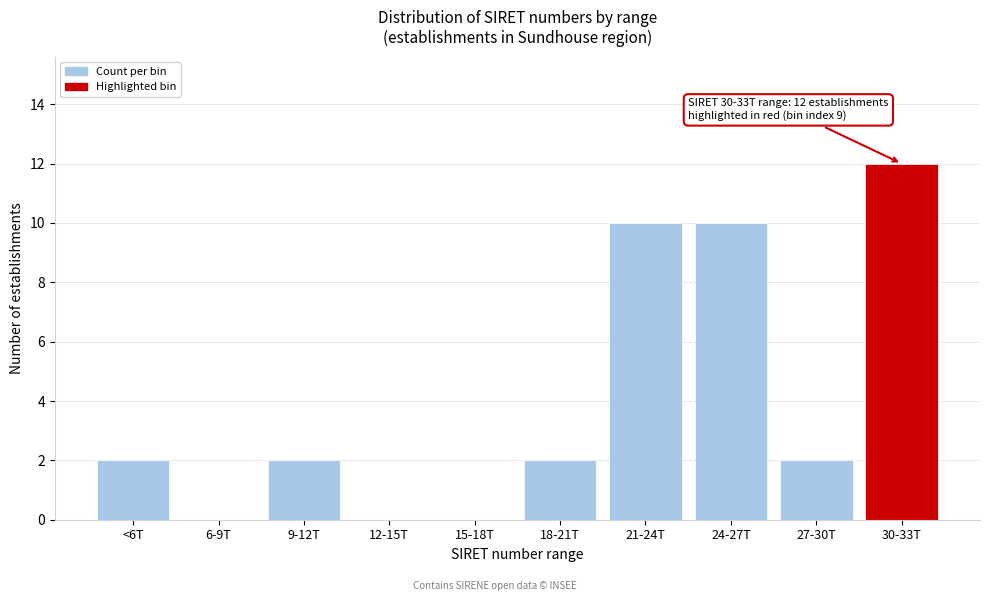

Reading left to right, what are all the values shown in this chart?

<6T=2	6-9T=0	9-12T=2	12-15T=0	15-18T=0	18-21T=2	21-24T=10	24-27T=10	27-30T=2	30-33T=12